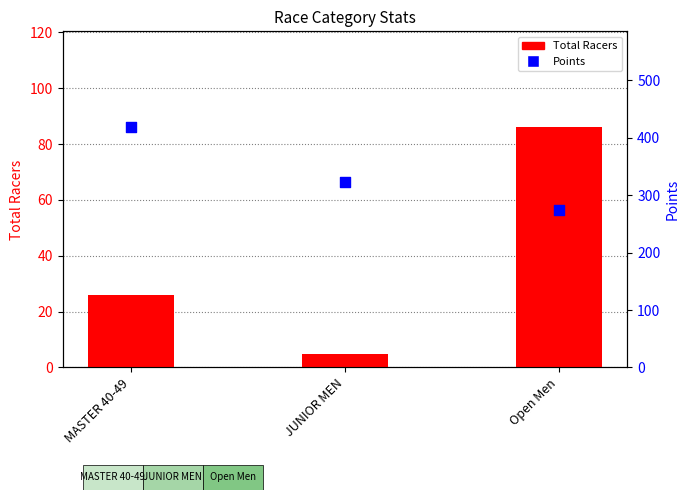

Which series has the largest total across all categories?

Points